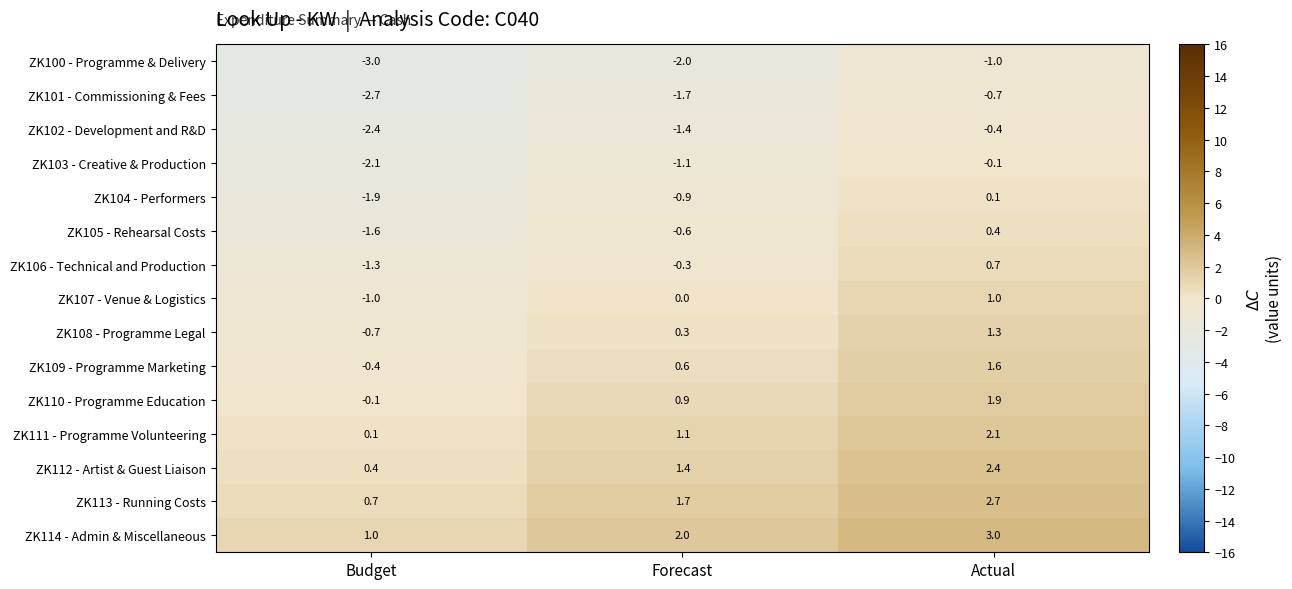

The ZK111 - Programme Volunteering series shows 1.4 at Actual. True or false?

False